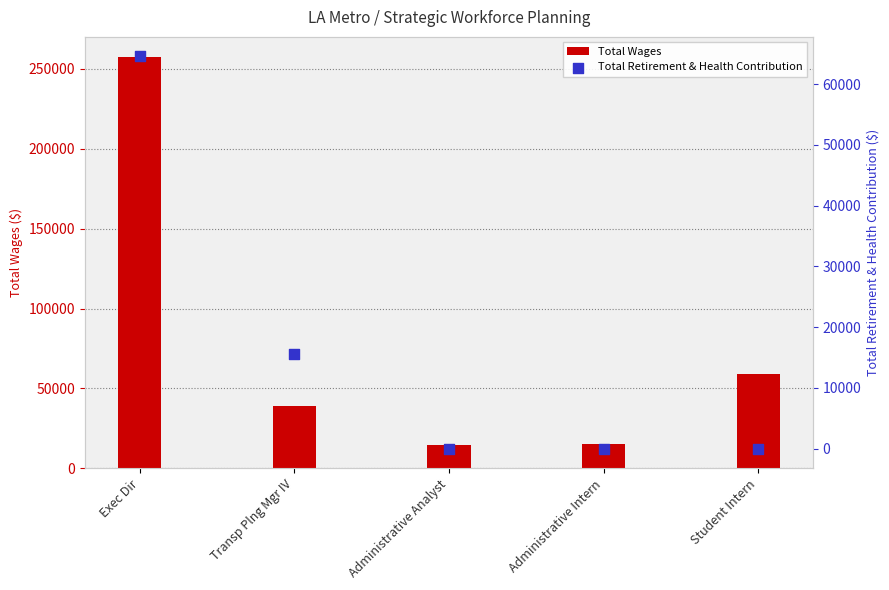

Is the value of Total Wages at Transp Plng Mgr IV greater than the value of Total Retirement & Health Contribution at Administrative Analyst?

Yes